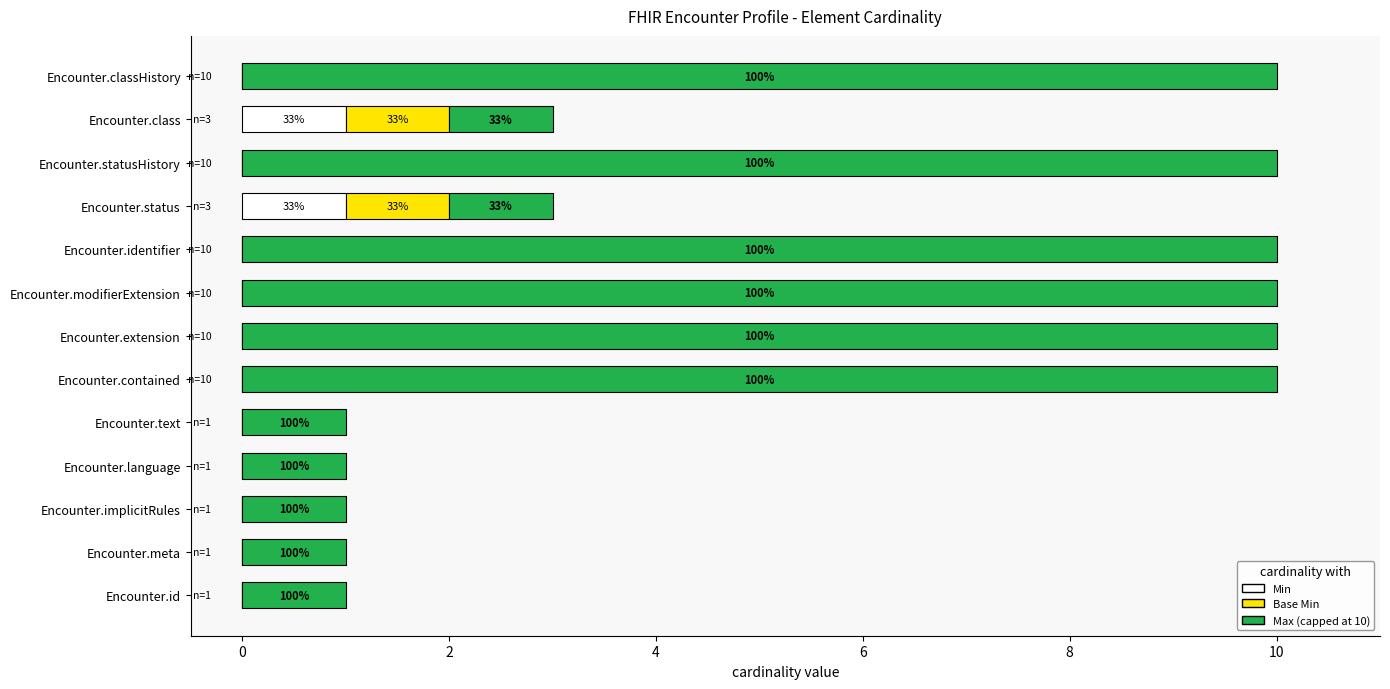

The Min series shows 0 at Encounter.contained. True or false?

True